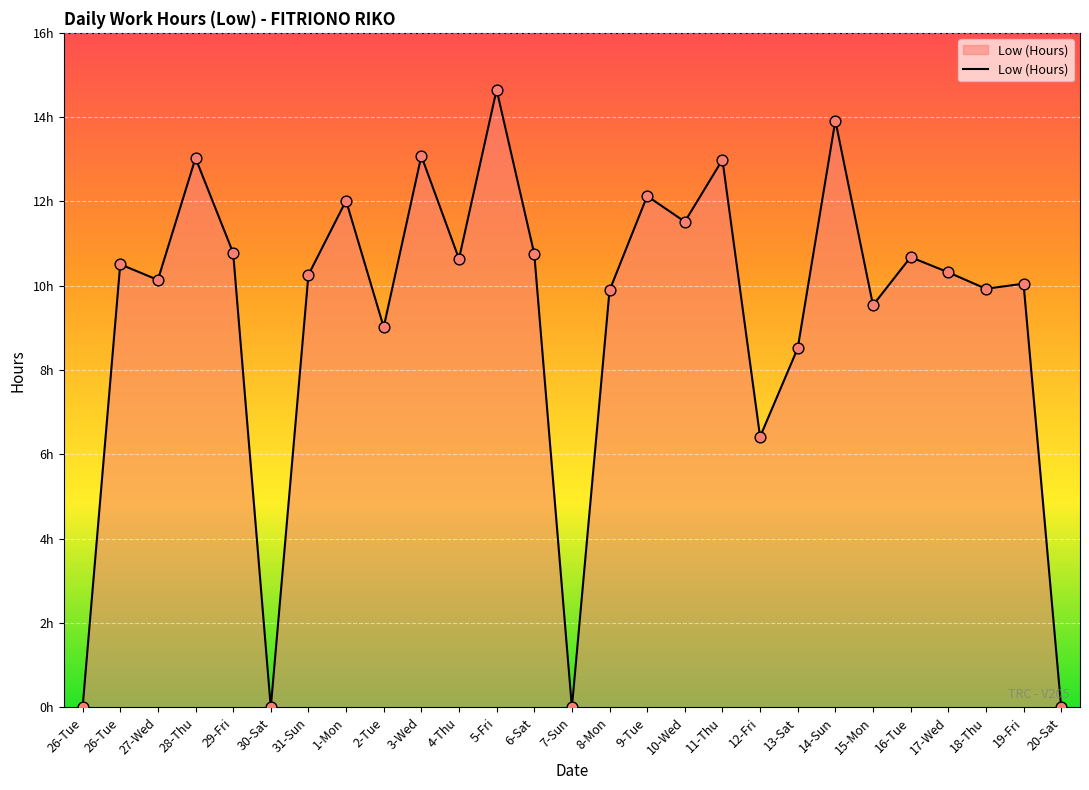

Between 11-Thu and 17-Wed, which is larger?

11-Thu